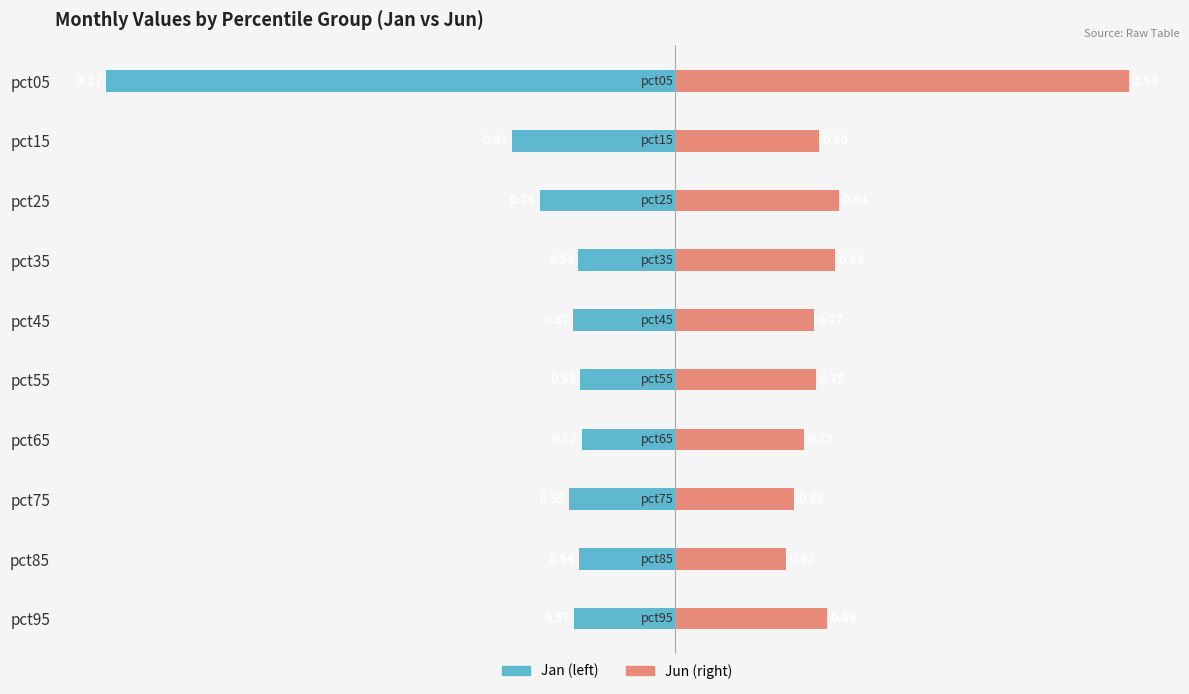

What is the difference between the maximum and minimum values in the Feb / Apr / Jun series?

1.9